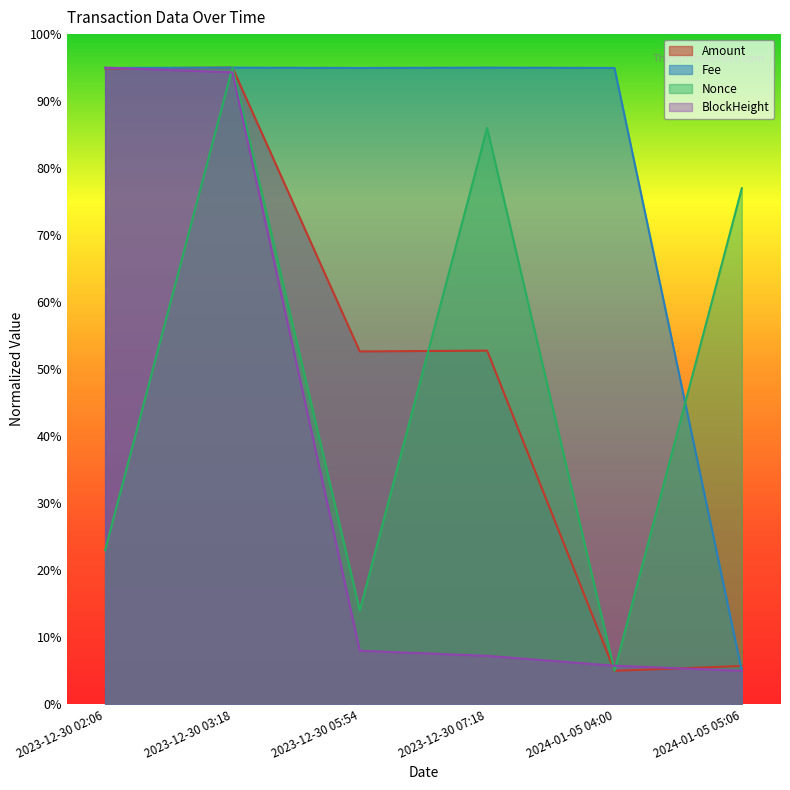

Reading right to left, extract all data points from this chart.

Amount: 5.7	5.0	52.8	52.7	95.0	94.9
Fee: 5.0	95.0	95.0	95.0	95.0	95.0
BlockHeight: 5.0	5.8	7.2	8.0	94.3	95.0
Nonce: 77.0	5.0	86.0	14.0	95.0	23.0